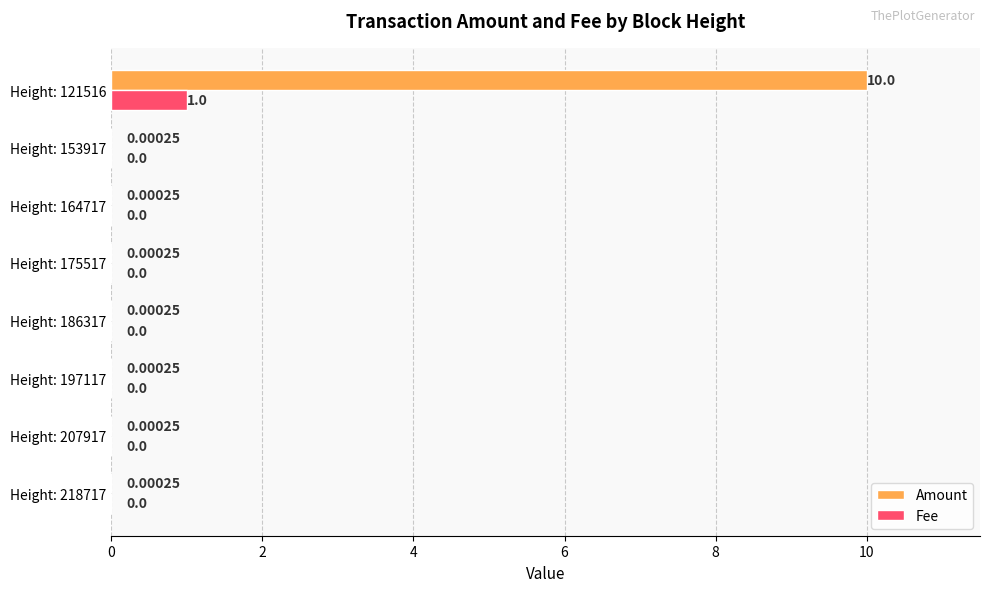

At which category is the sum across all series the highest?

Height: 121516